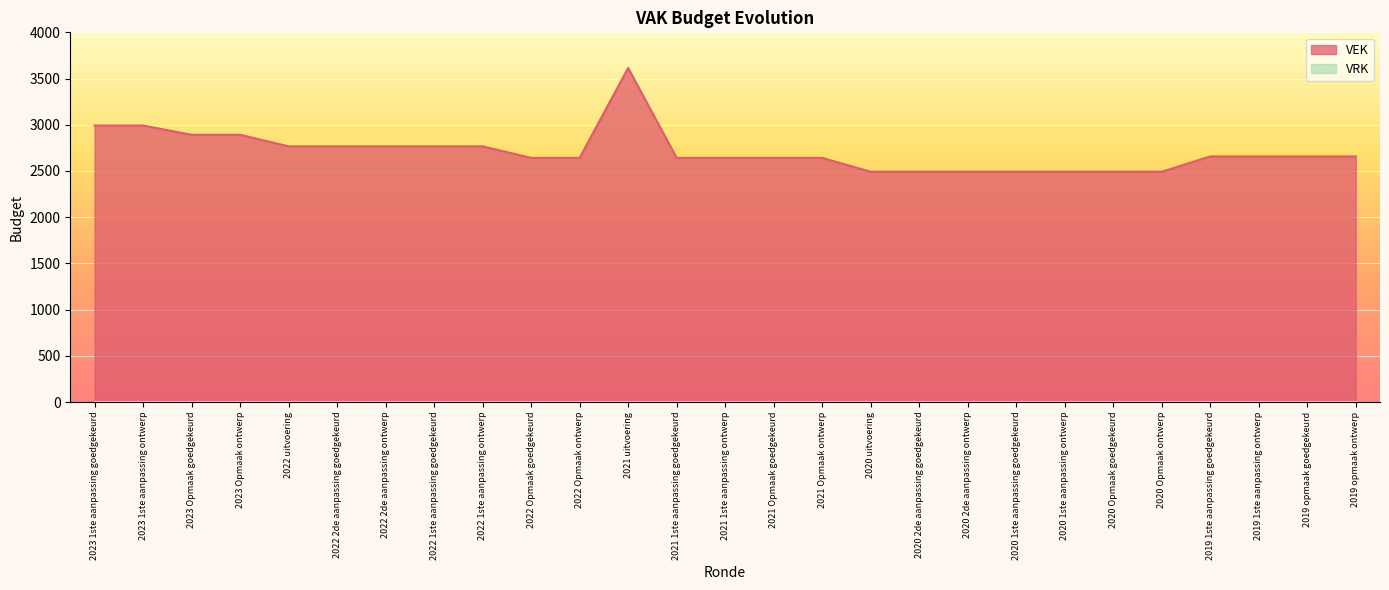

Rank the categories by value from lowest to highest.

2020 uitvoering, 2020 2de aanpassing goedgekeurd, 2020 2de aanpassing ontwerp, 2020 1ste aanpassing goedgekeurd, 2020 1ste aanpassing ontwerp, 2020 Opmaak goedgekeurd, 2020 Opmaak ontwerp, 2022 Opmaak goedgekeurd, 2022 Opmaak ontwerp, 2021 1ste aanpassing goedgekeurd, 2021 1ste aanpassing ontwerp, 2021 Opmaak goedgekeurd, 2021 Opmaak ontwerp, 2019 1ste aanpassing goedgekeurd, 2019 1ste aanpassing ontwerp, 2019 opmaak goedgekeurd, 2019 opmaak ontwerp, 2022 uitvoering, 2022 2de aanpassing goedgekeurd, 2022 2de aanpassing ontwerp, 2022 1ste aanpassing goedgekeurd, 2022 1ste aanpassing ontwerp, 2023 Opmaak goedgekeurd, 2023 Opmaak ontwerp, 2023 1ste aanpassing goedgekeurd, 2023 1ste aanpassing ontwerp, 2021 uitvoering